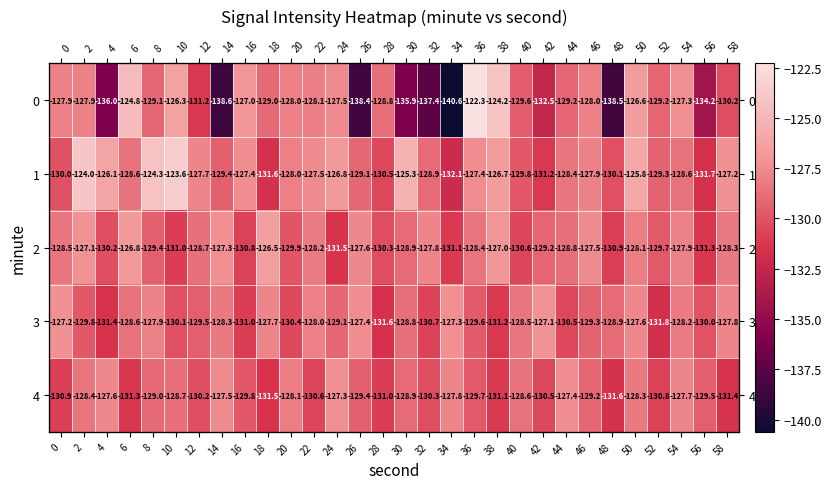

What is the highest value of the 4 series?

-127.3